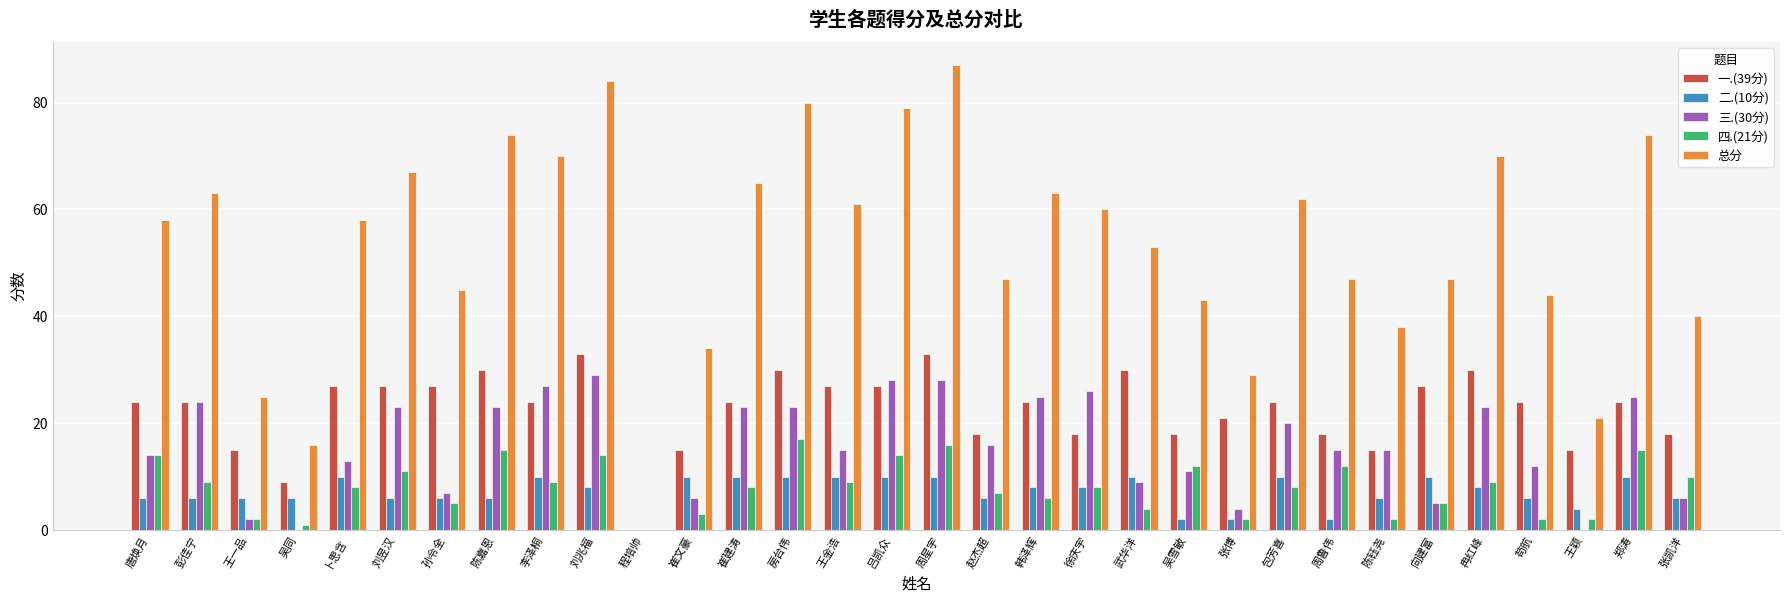

How many data points does each series have?

32